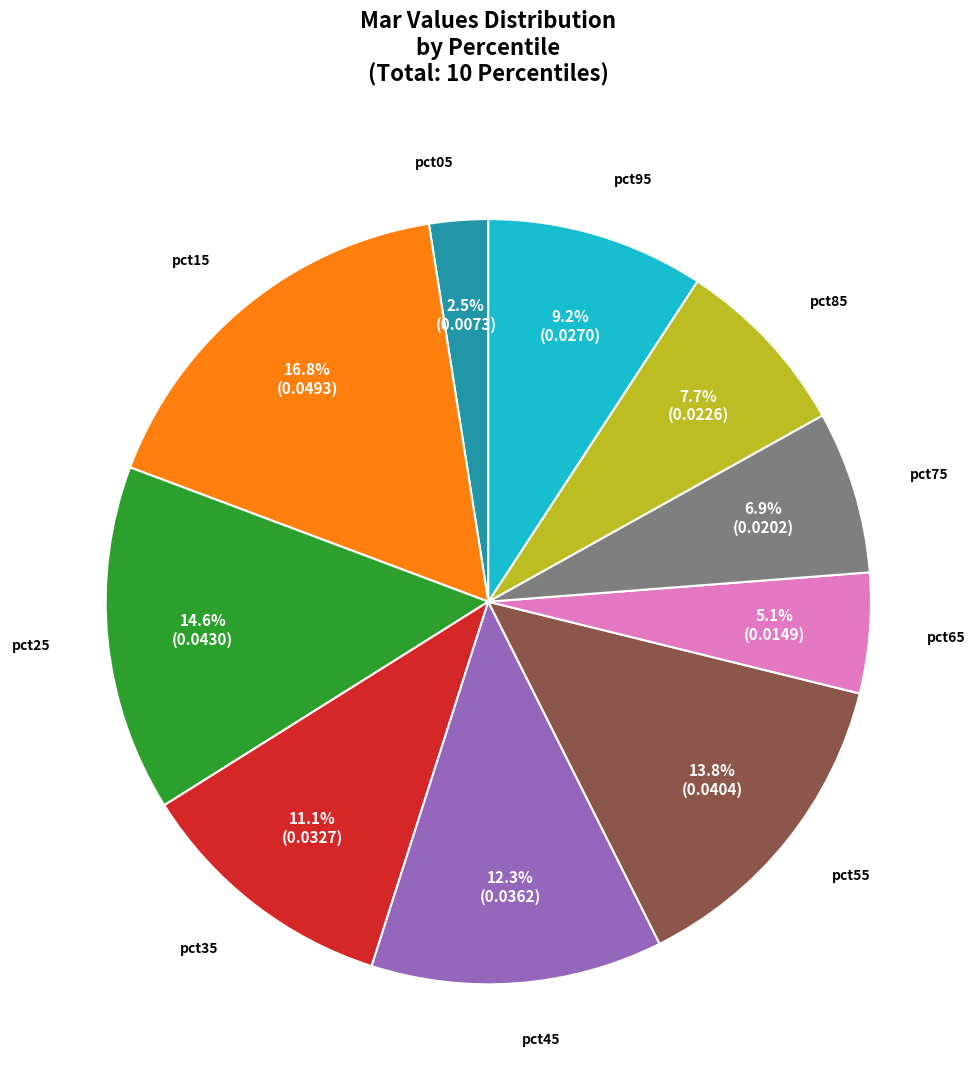

What percentage is the pct65 slice, to the nearest percent?

5%